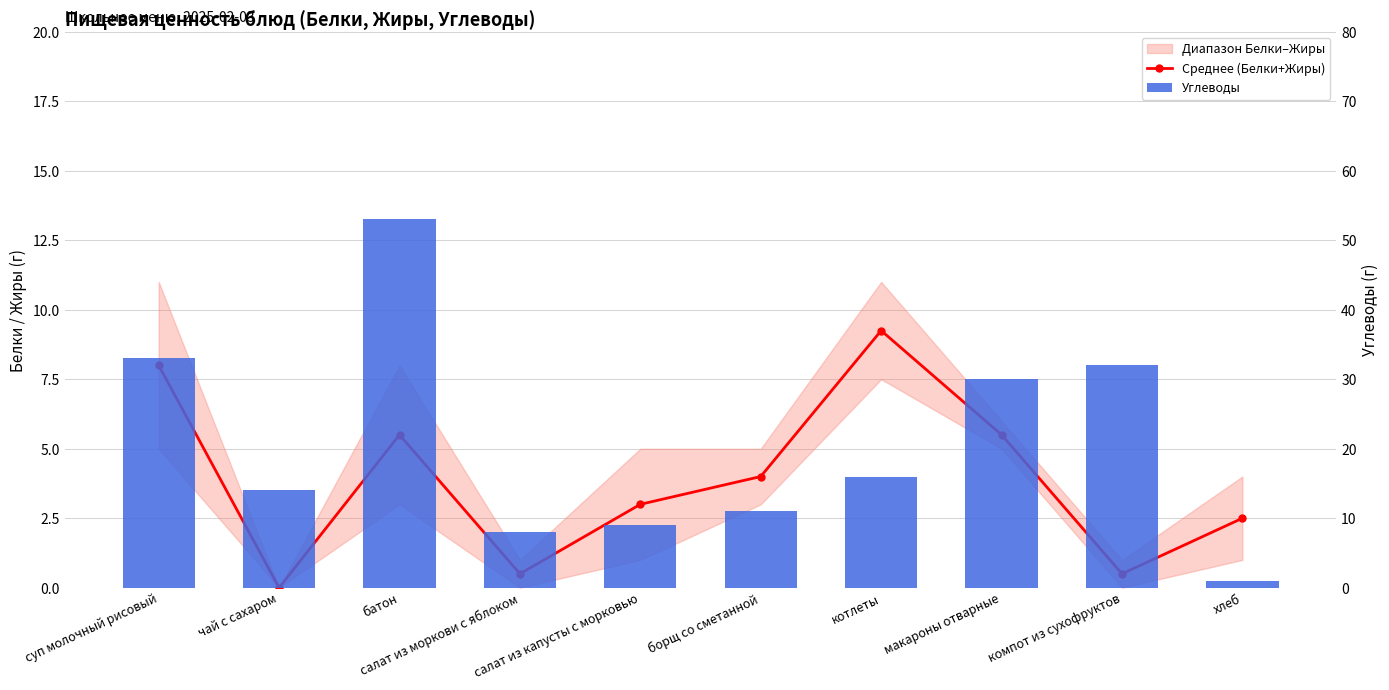

What is the difference between the maximum and second lowest values in the Углеводы series?

45.0